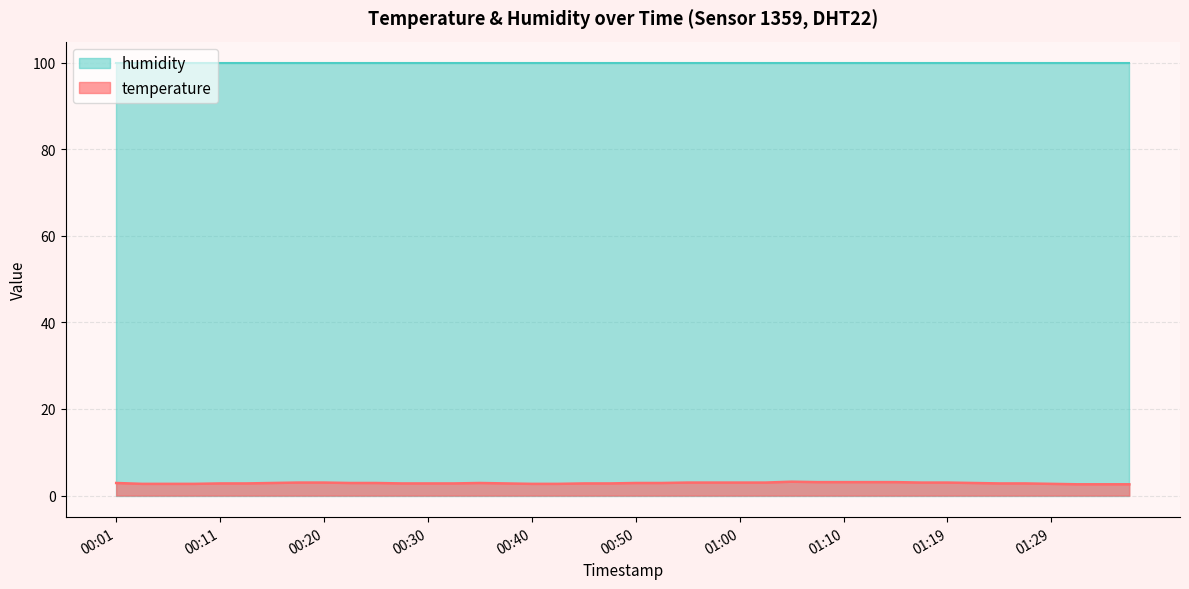

What is the smallest value displayed?

2.6